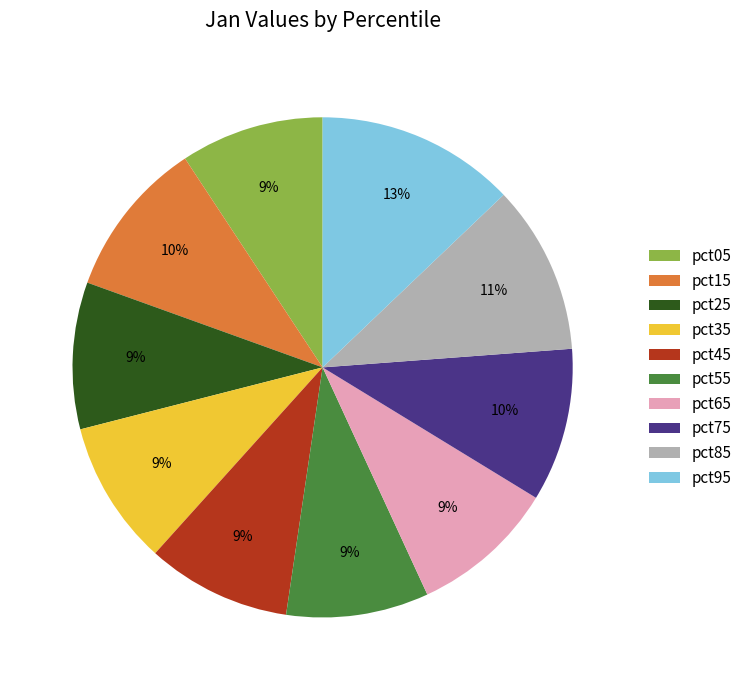

Count the number of slices in the pie.

10